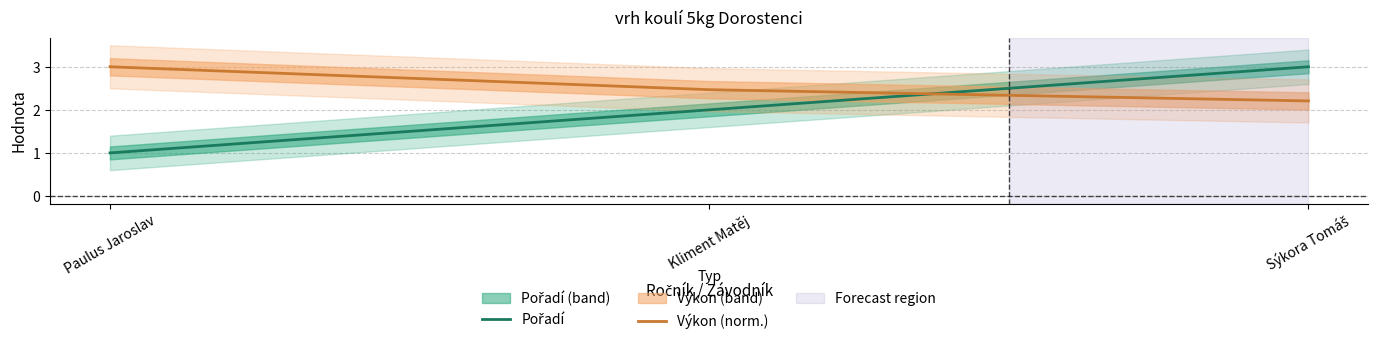

What is the label of the 2nd point from the left?

Kliment Matěj